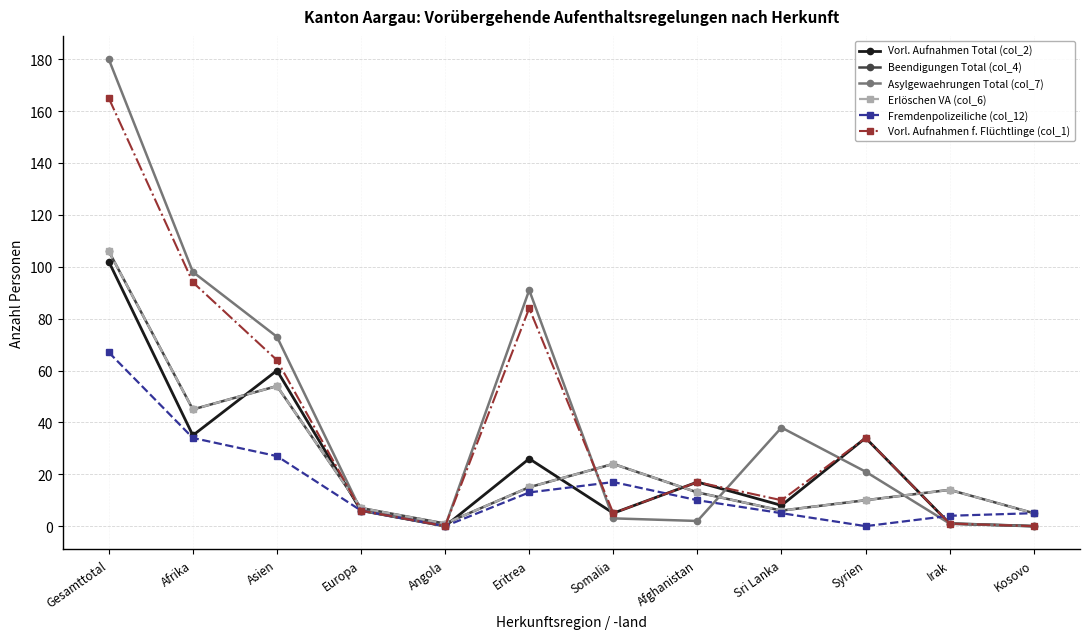

Does the chart have visible grid lines?

Yes